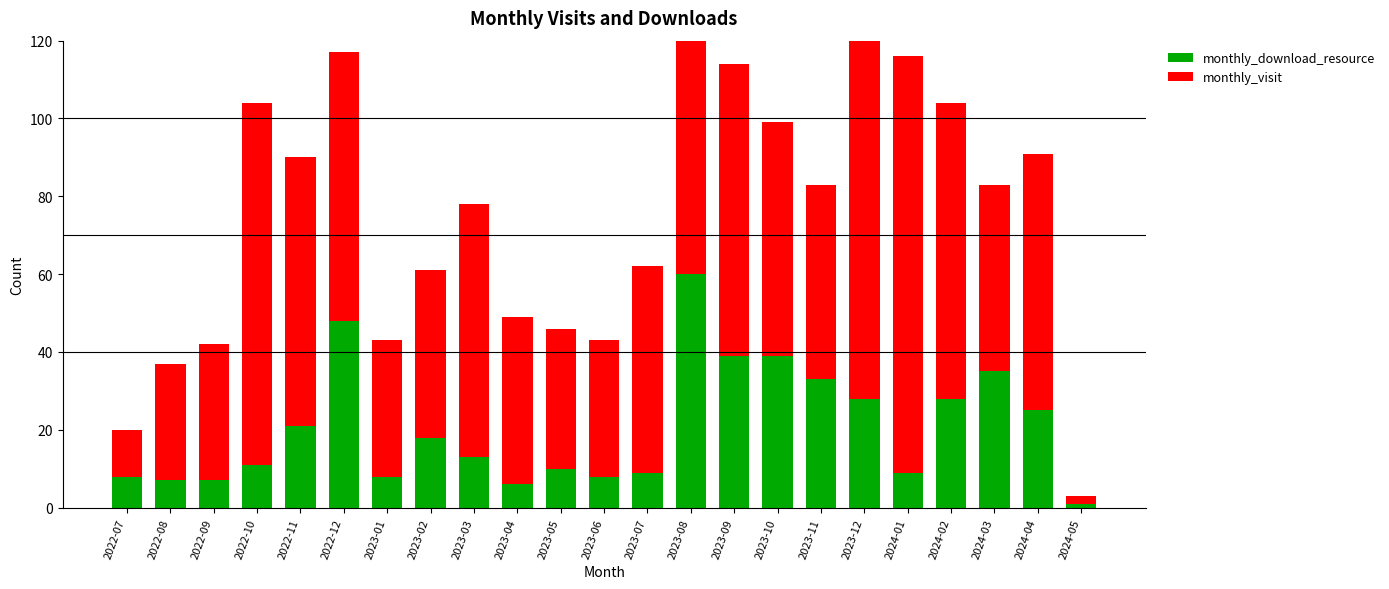

What is the spread (max minus min) of values at 2023-08?

7